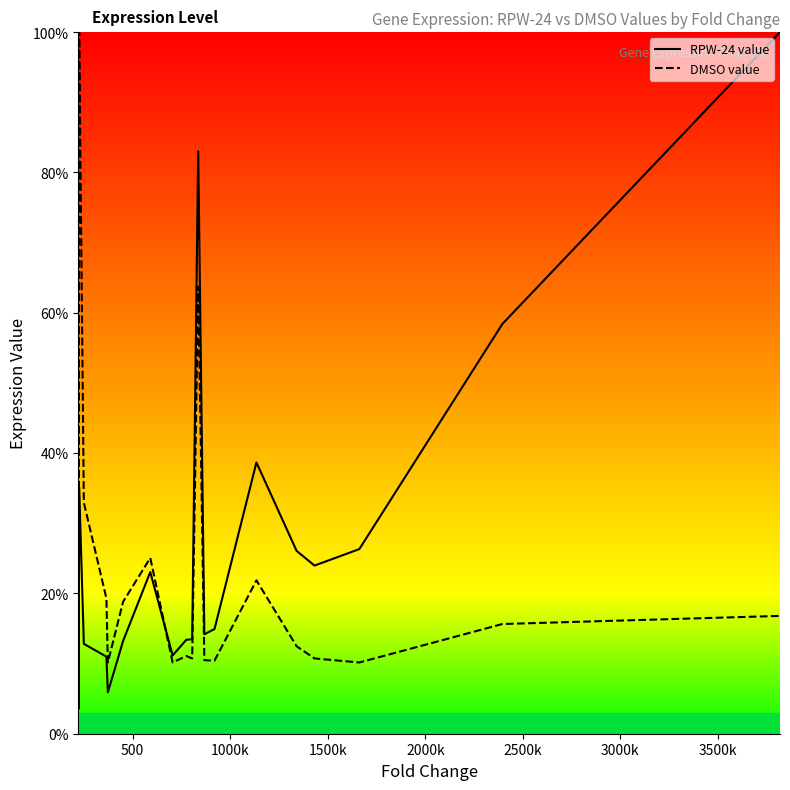

How many values in the DMSO value series are below 15?

10